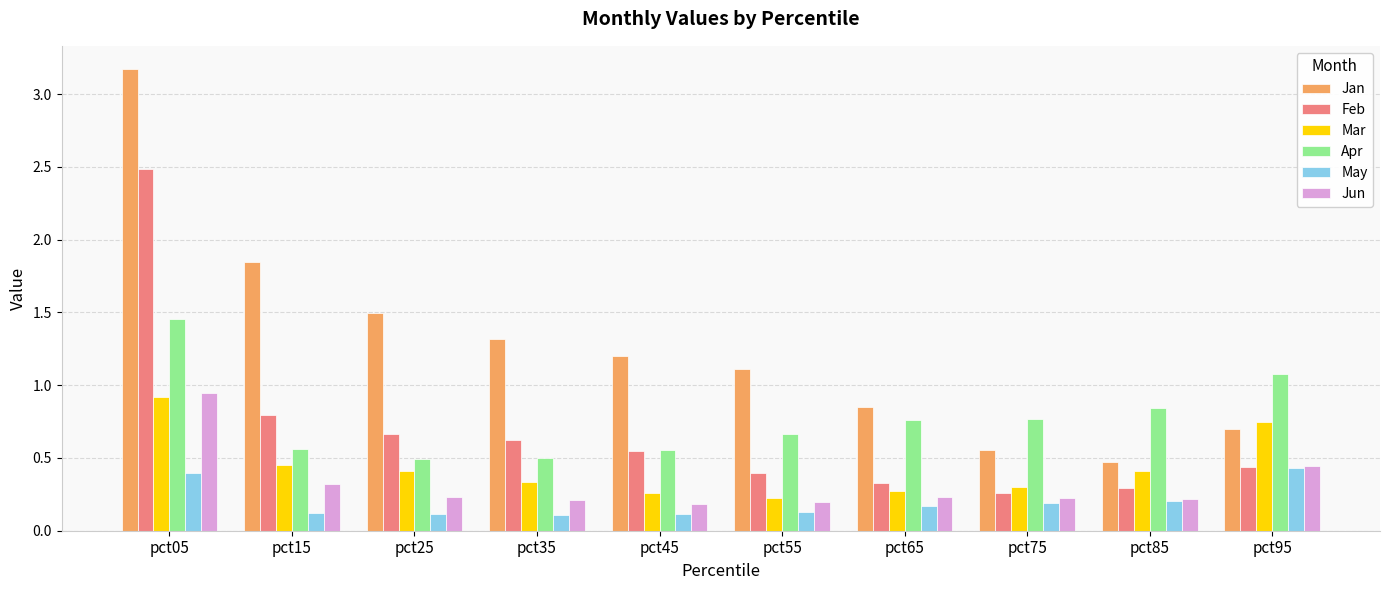

True or false: Mar has a value of 0.7 at pct95.

True